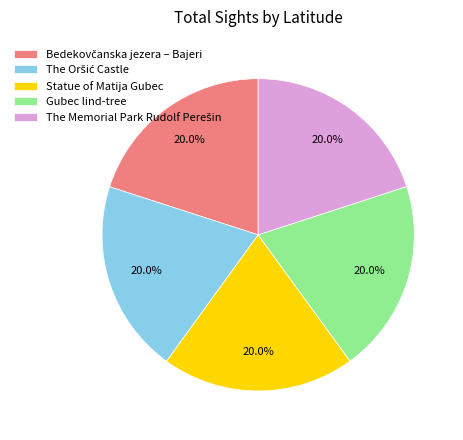

Is there a majority slice in this chart?

No